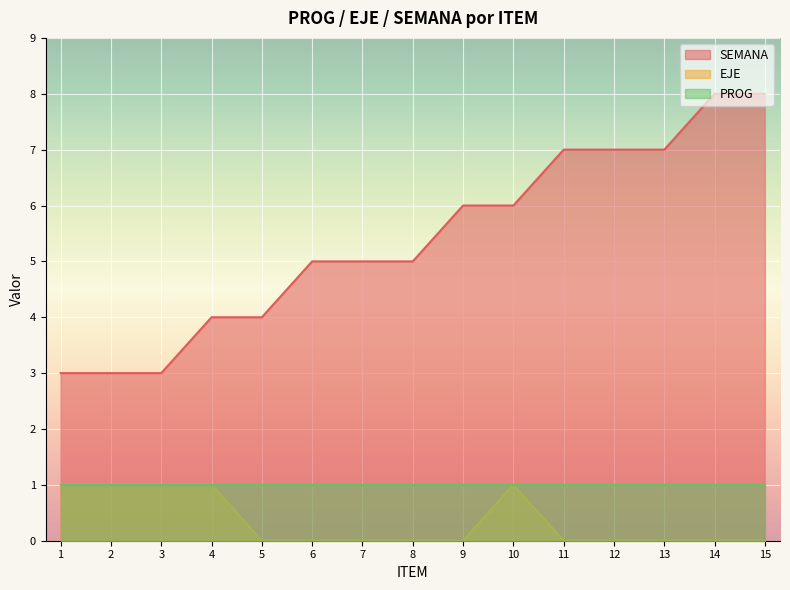

Count the number of categories in the chart.

15